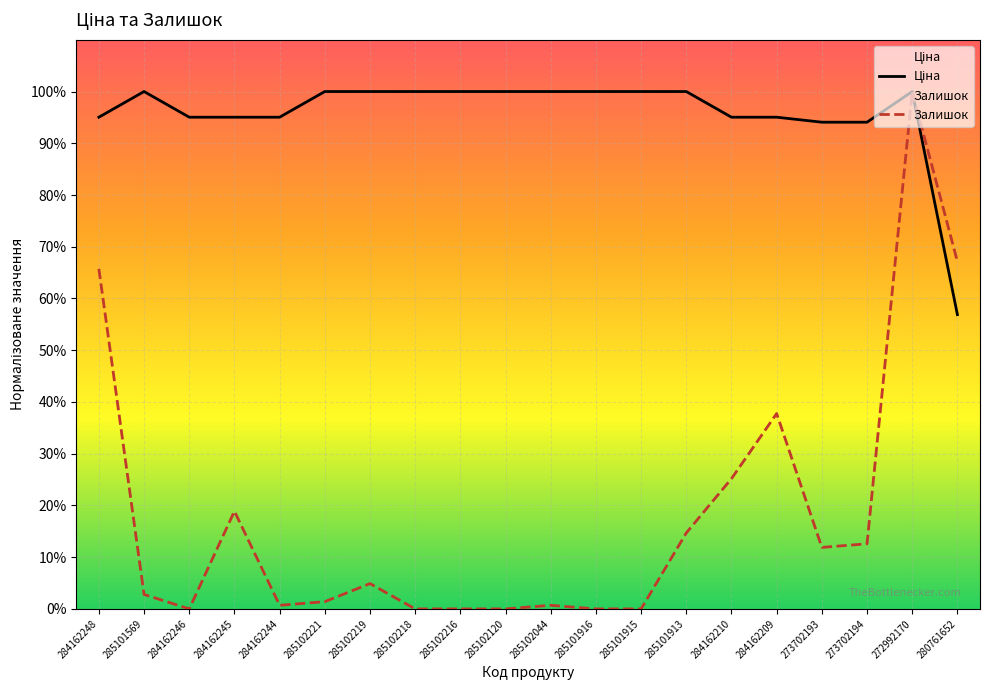

Is it true that Залишок equals 0.1 at 285101913?

False